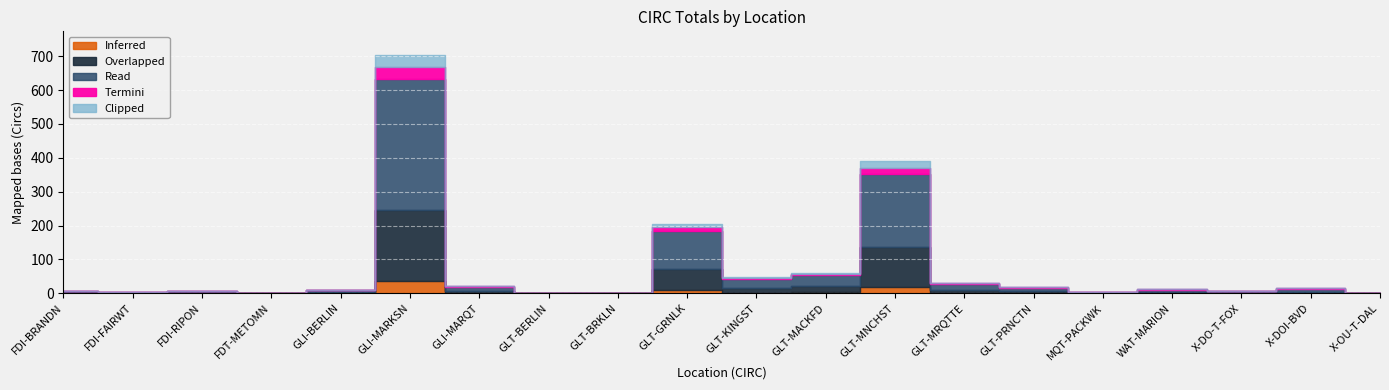

How many values are below 12?

10